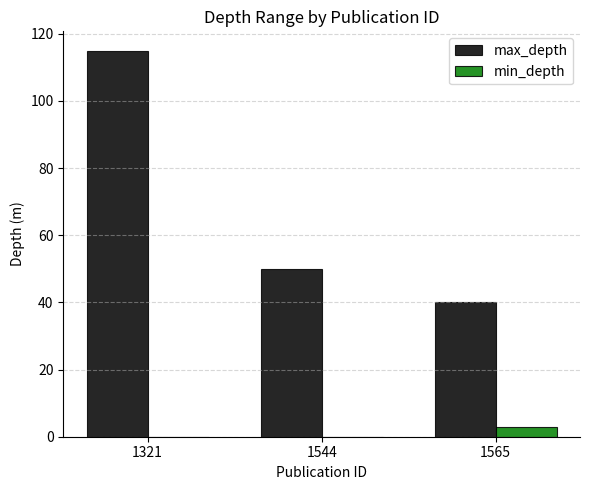

What is the sum of the min_depth values at 1565 and 1544?

3